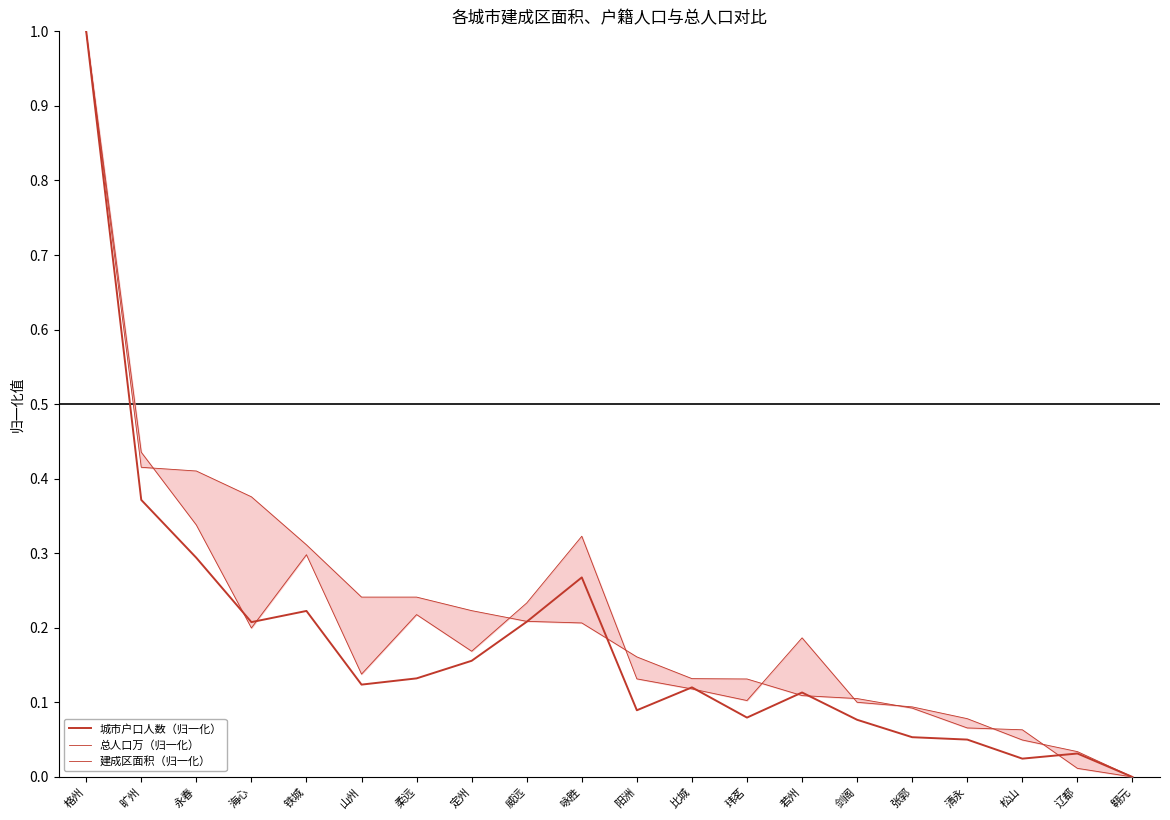

What is the difference between the maximum and minimum values in the 城市户口人数（归一化） series?

1.0